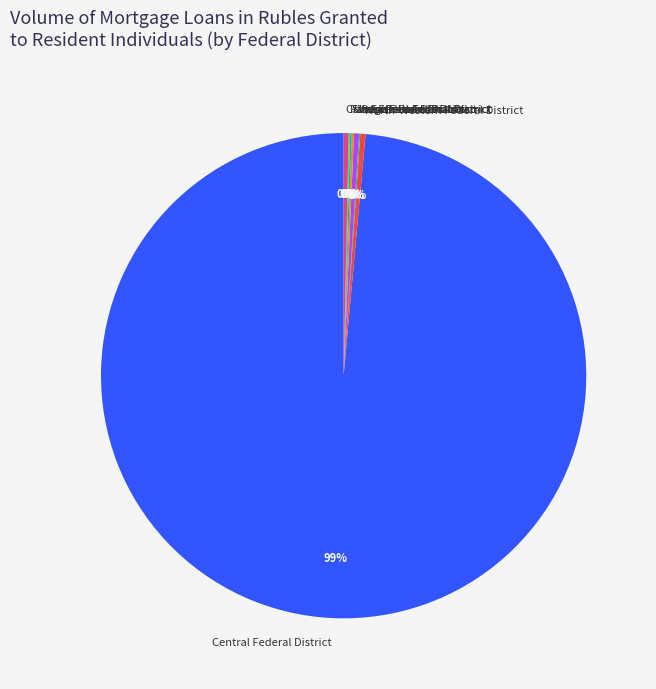

What is the largest slice in the pie chart?

Central Federal District